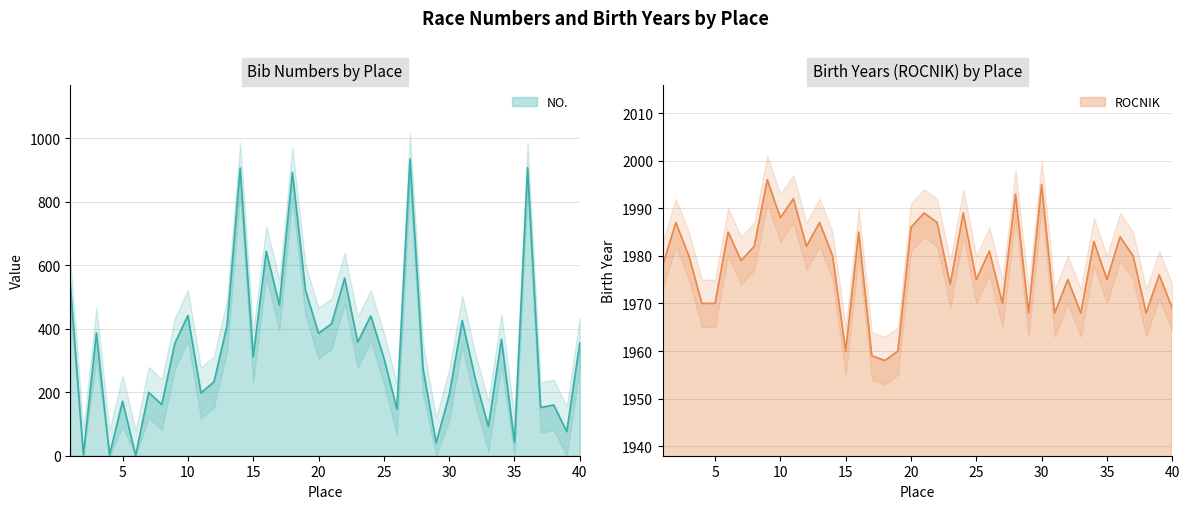

In ROCNIK, how many points are lower than both neighbors (excluding endpoints)?

13